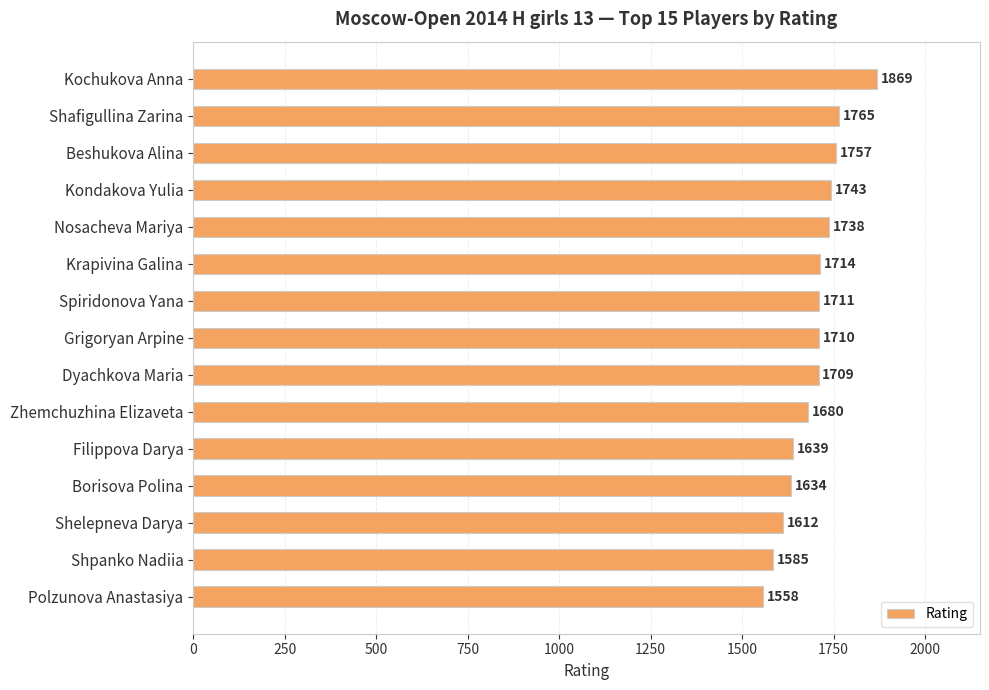

How many values are below 1710?

7